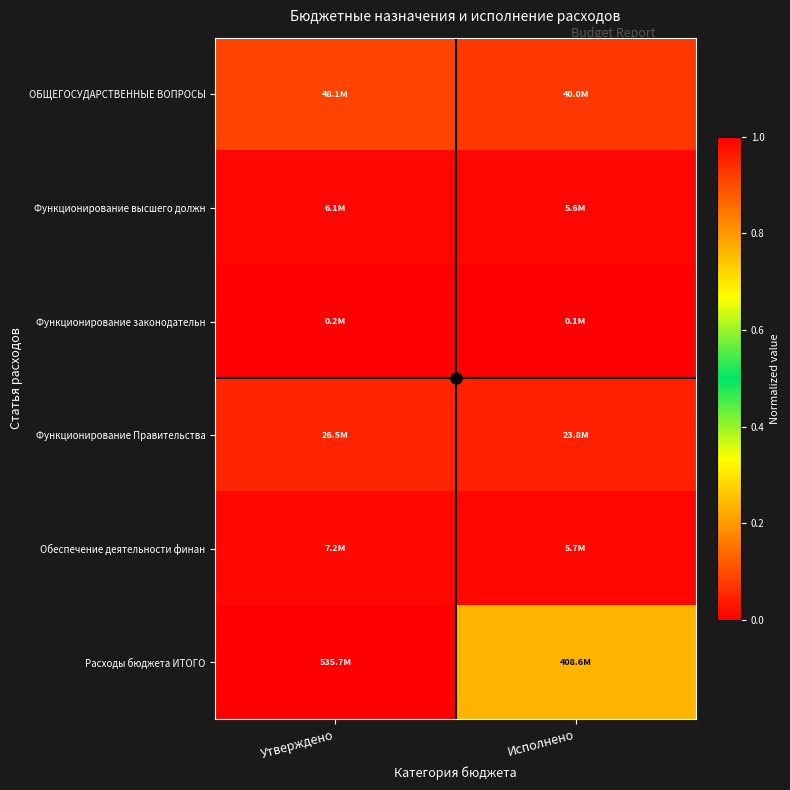

At which category is the sum across all series the highest?

Утверждено